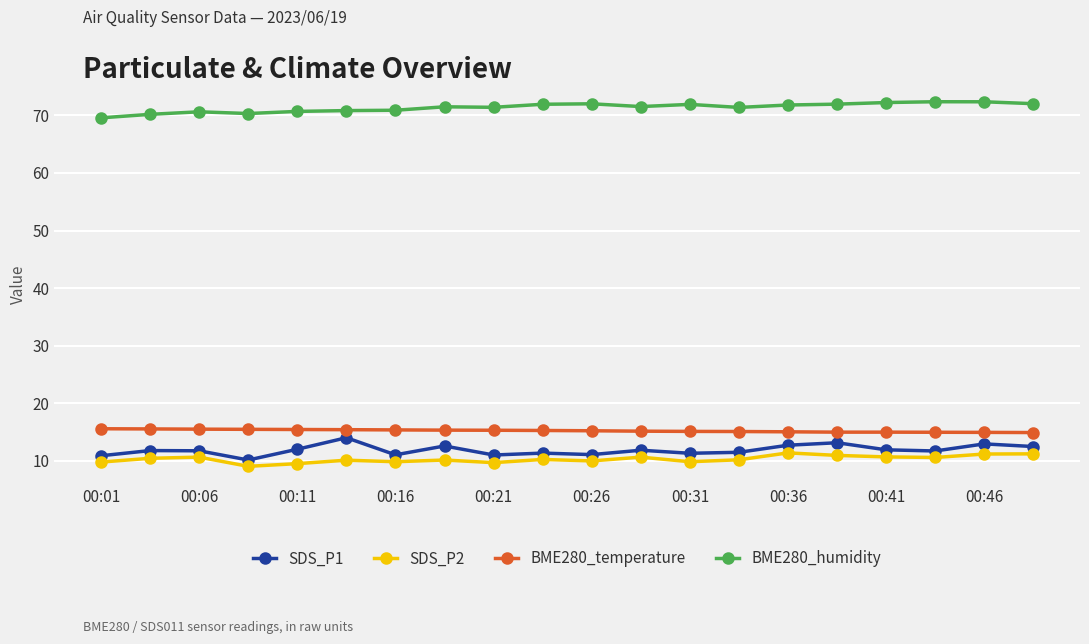

What is the sum of all BME280_temperature values?

304.4